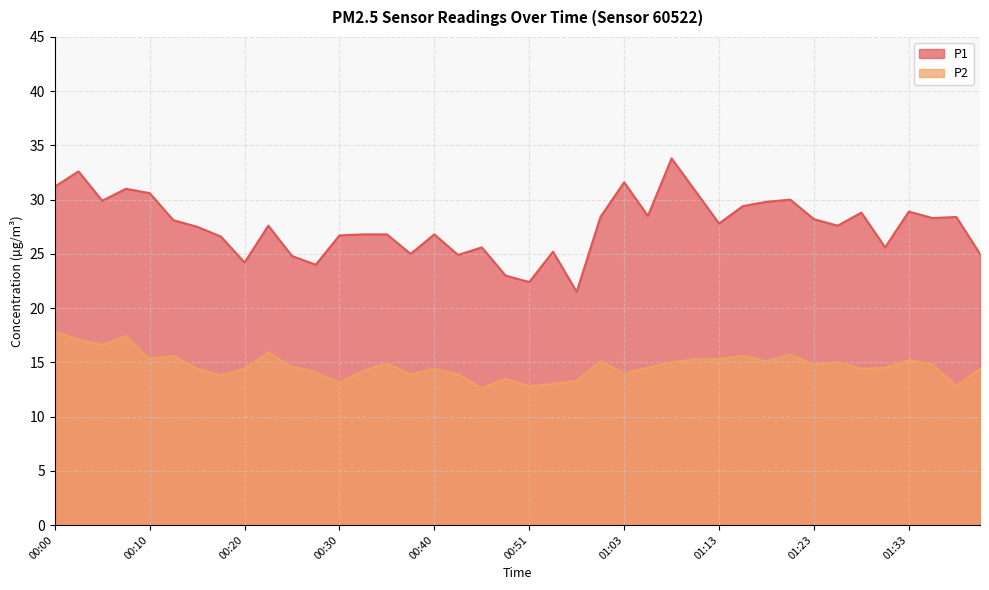

Is it true that P1 equals 14.4 at 01:06?

False